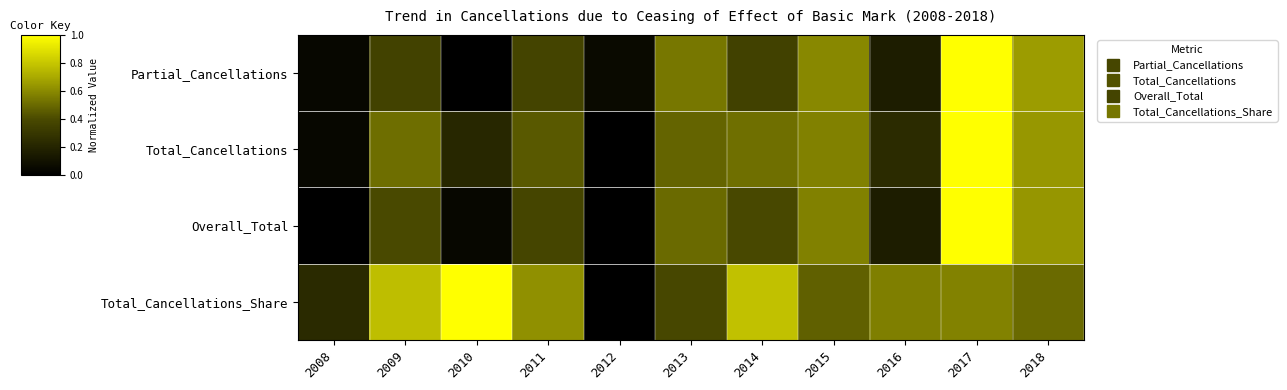

Rank the series at 2013 from lowest to highest value.

Total_Cancellations_Share, Total_Cancellations, Overall_Total, Partial_Cancellations